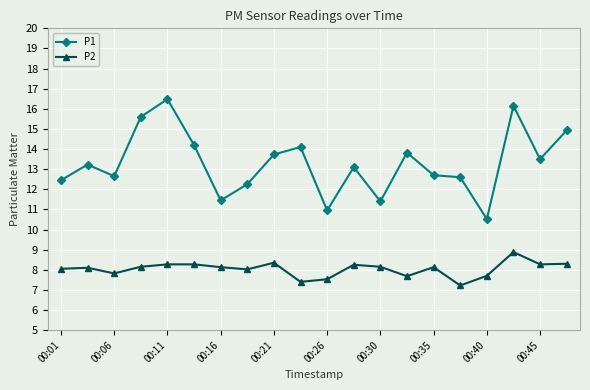

What is the value of the P2 point at the 1st from the left?

8.1